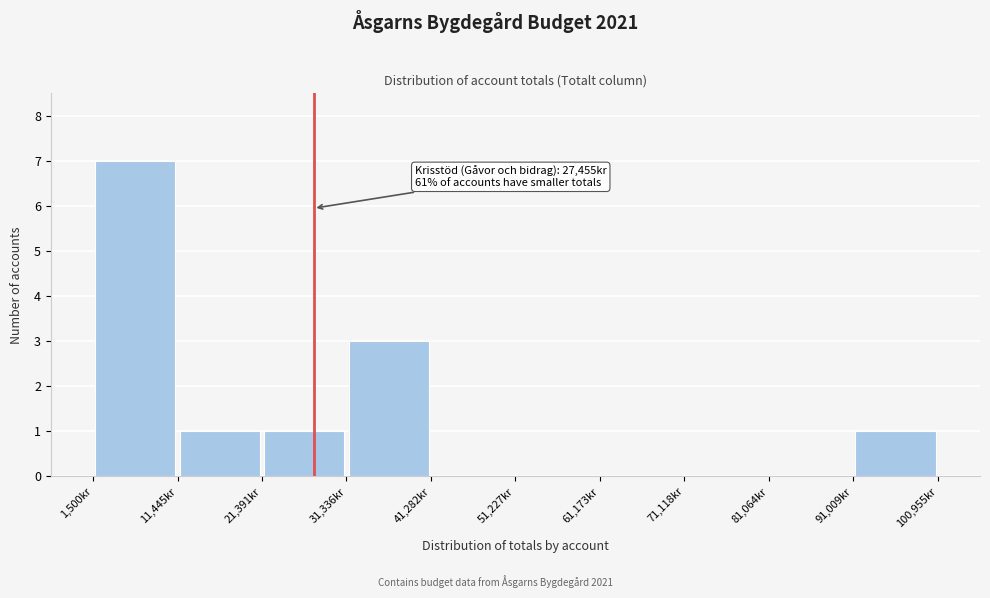

Over which range of the x-axis is the bar tallest?

2000 to 11000